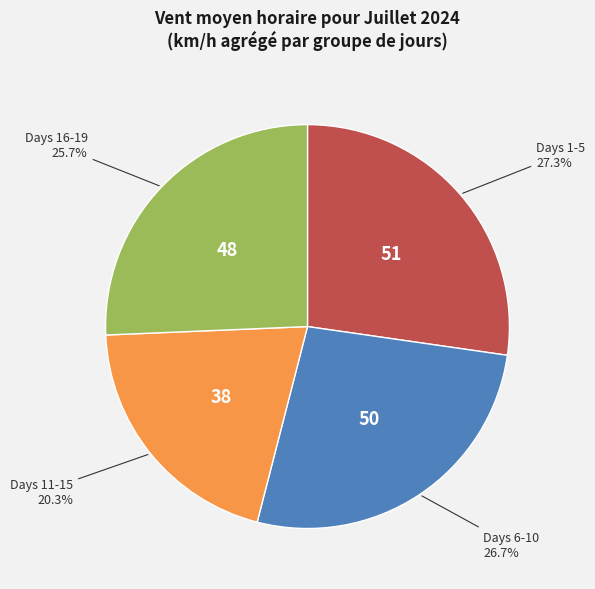

What is the smallest slice in the pie chart?

Days 11-15